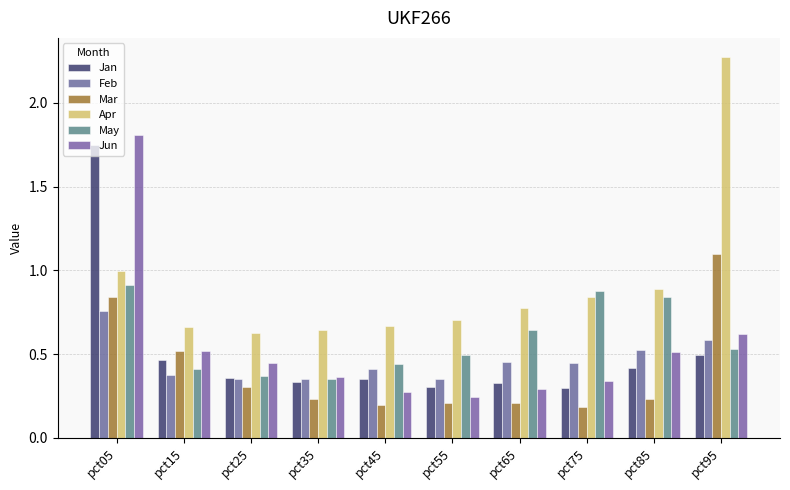

Which series has the largest range (max minus min)?

Apr